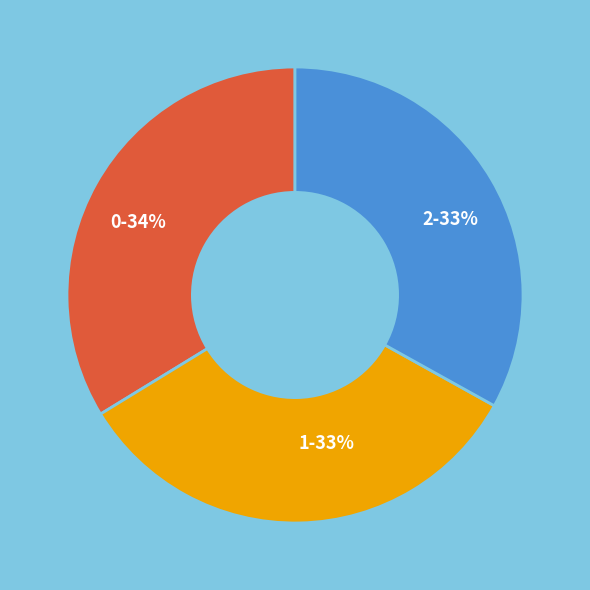

To the nearest percent, what portion does 0 represent?

34%